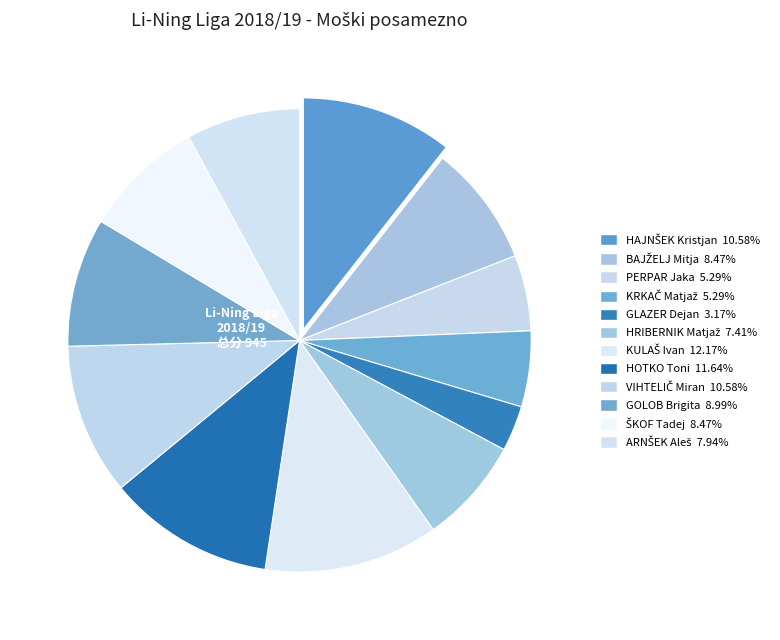

How many segments does this pie chart have?

12